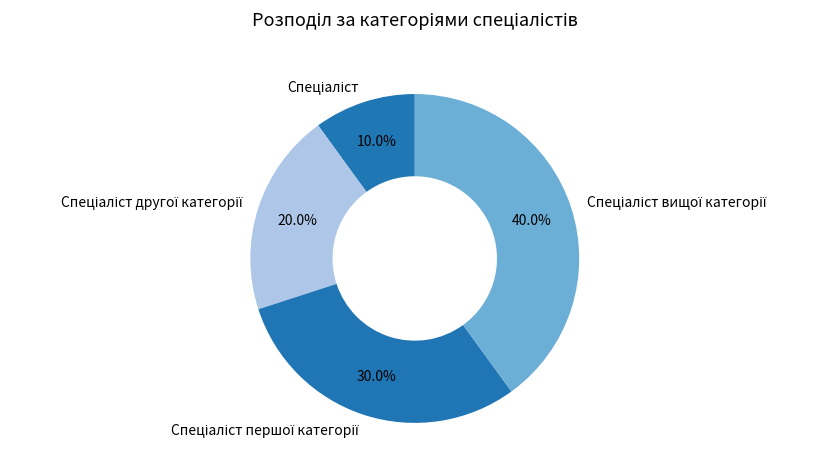

Is there a majority slice in this chart?

No